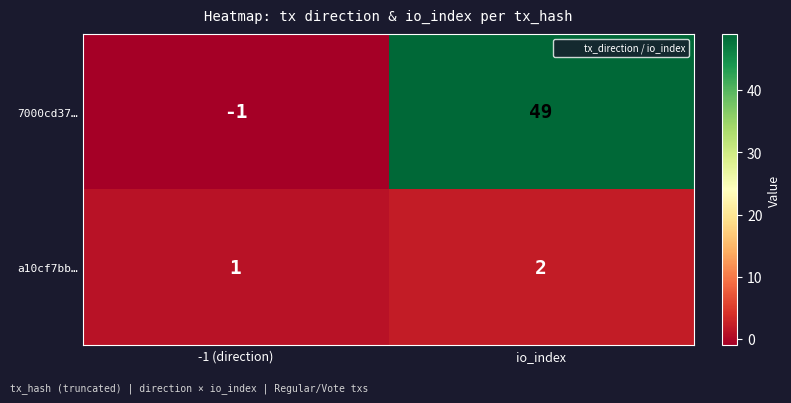

What is the sum of all a10cf7bb… values?

3